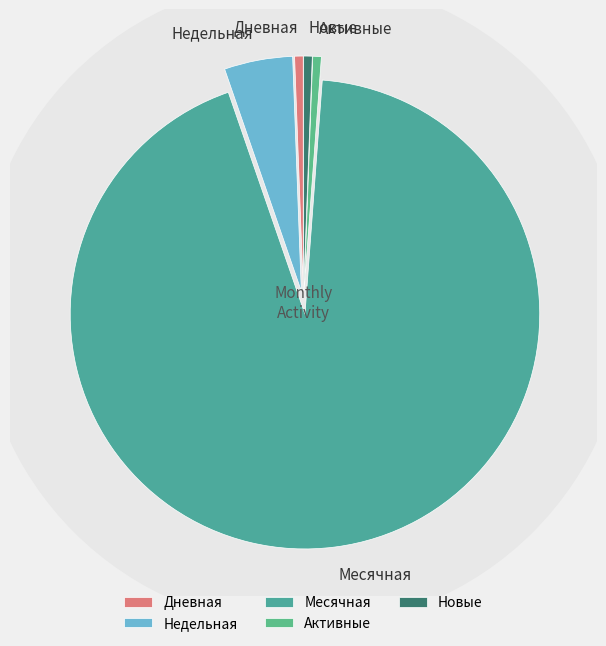

How many slices are in this pie chart?

5